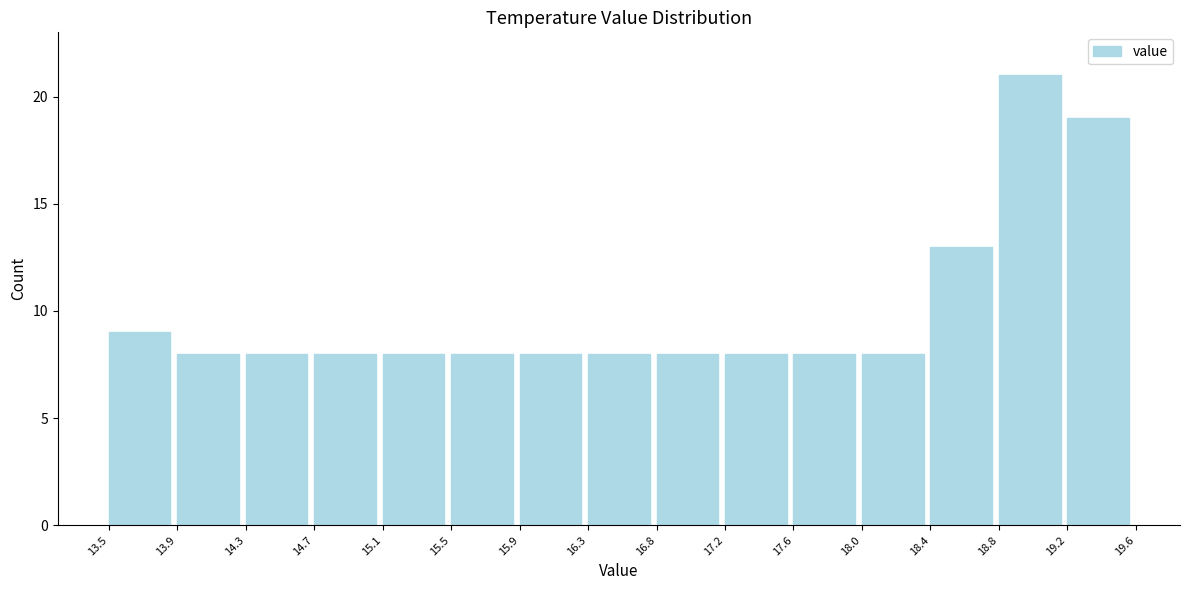

What is the height of the bar covering 16.8 to 17.2 on the x-axis? The values are not printed on the chart, so give them approximately, as read against the axis.

8